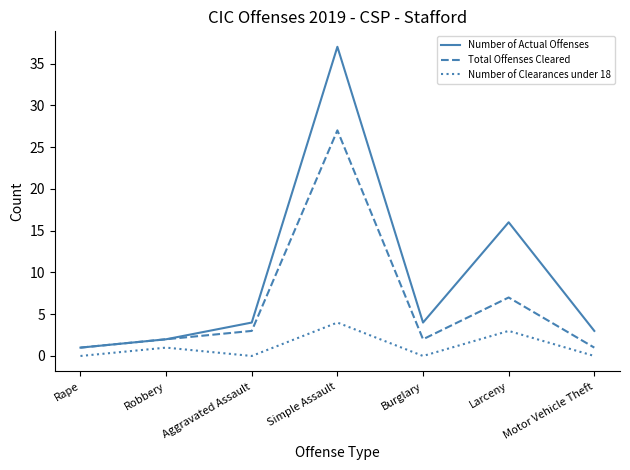

At which label is Number of Actual Offenses closest to 19?

Larceny